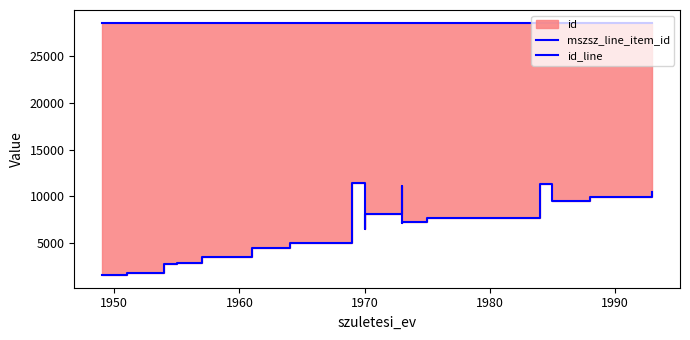

What is the lowest value of the mszsz_line_item_id series?

28616